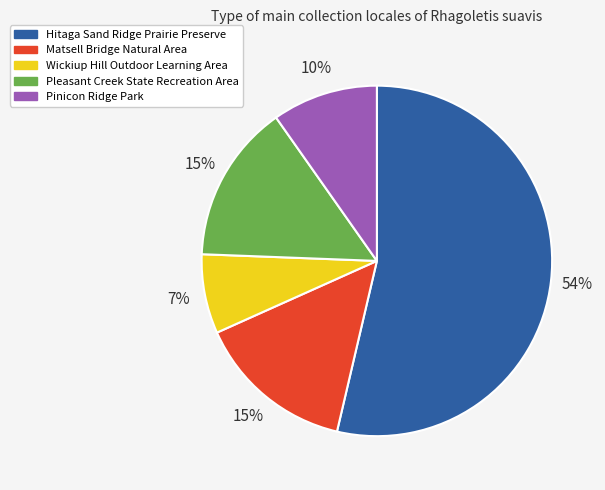

To the nearest percent, what is the combined percentage of Hitaga Sand Ridge Prairie Preserve and Pinicon Ridge Park?

63%